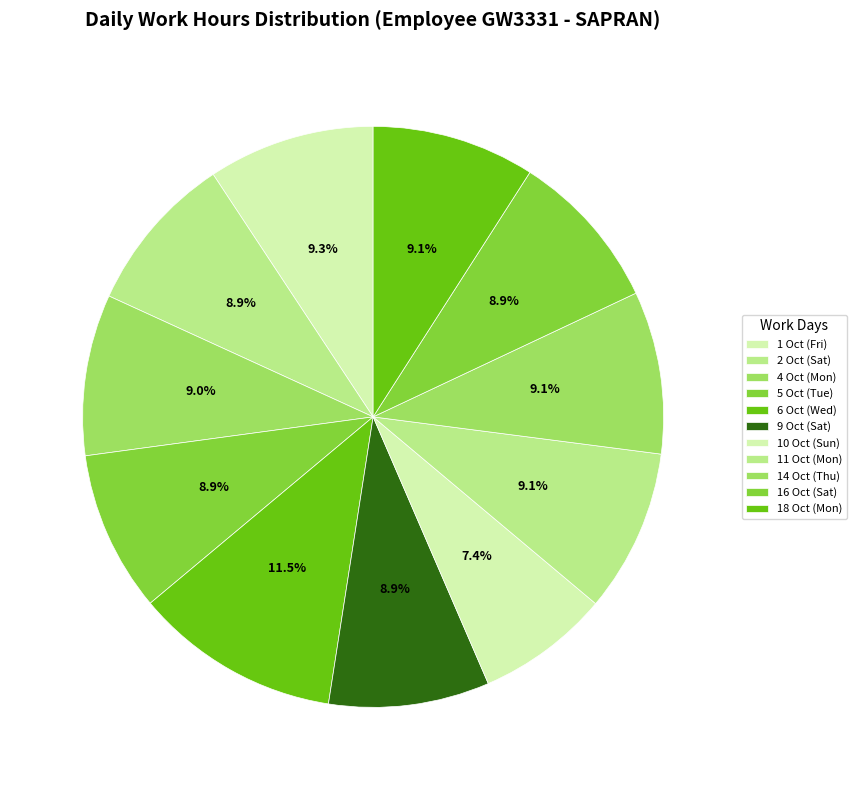

Count the number of slices in the pie.

11